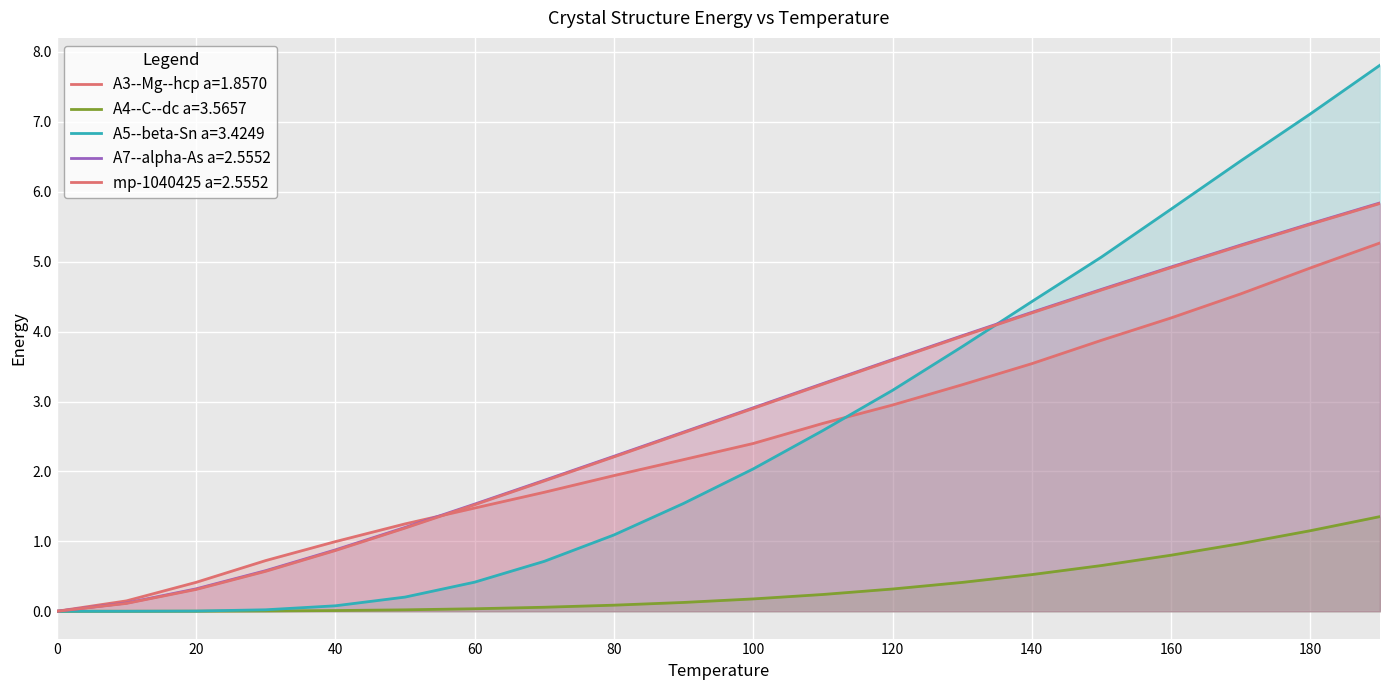

What is the maximum value shown in the chart?

7.8